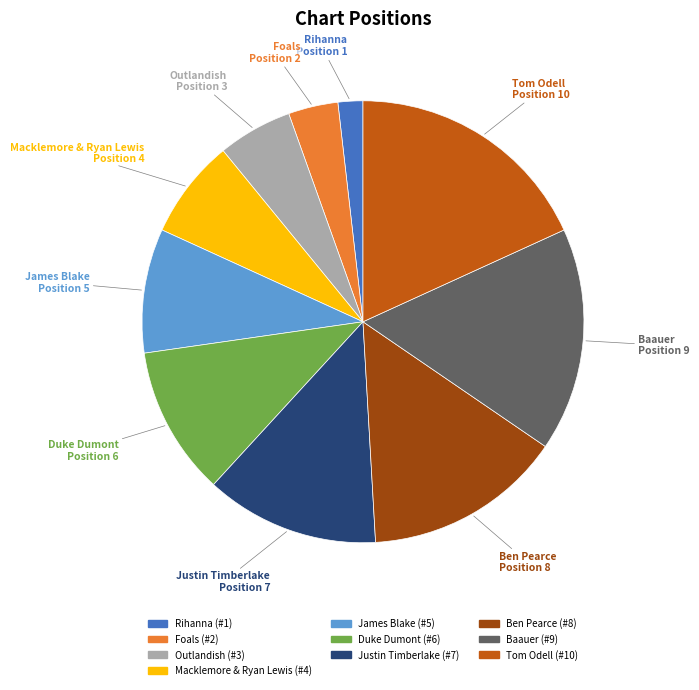

Combined, do Macklemore & Ryan Lewis and Tom Odell account for over 50%?

No